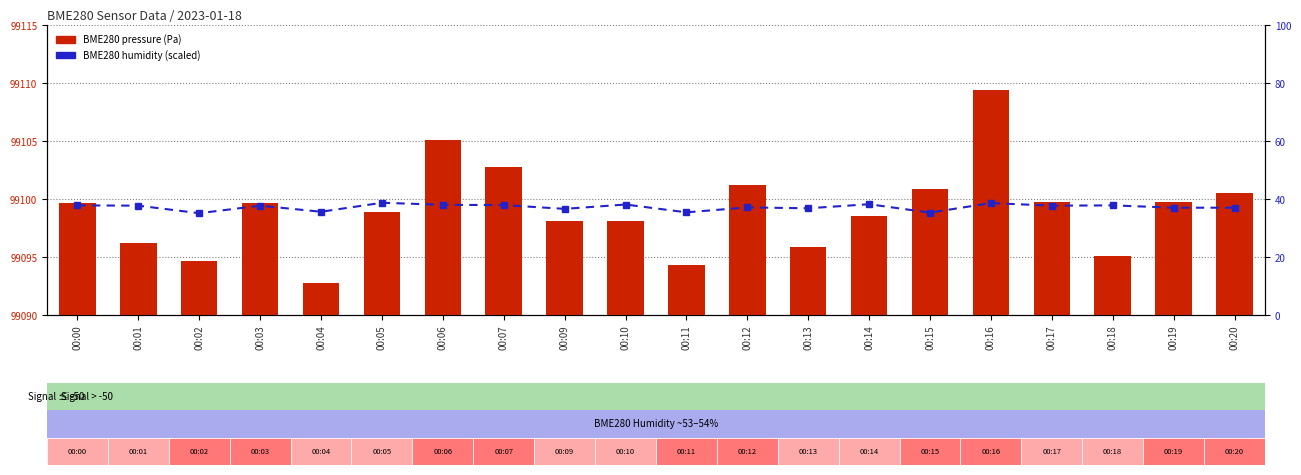

Reading left to right, extract all data points from this chart.

BME280 pressure: 99099.7	99096.2	99094.7	99099.7	99092.7	99098.9	99105.1	99102.8	99098.1	99098.1	99094.3	99101.2	99095.8	99098.6	99100.8	99109.4	99099.8	99095.1	99099.8	99100.5
BME280 humidity: 37.8	37.7	35.1	37.7	35.6	38.7	38.0	37.9	36.6	38.1	35.4	37.1	36.8	38.2	35.3	38.6	37.7	37.8	37.0	37.0